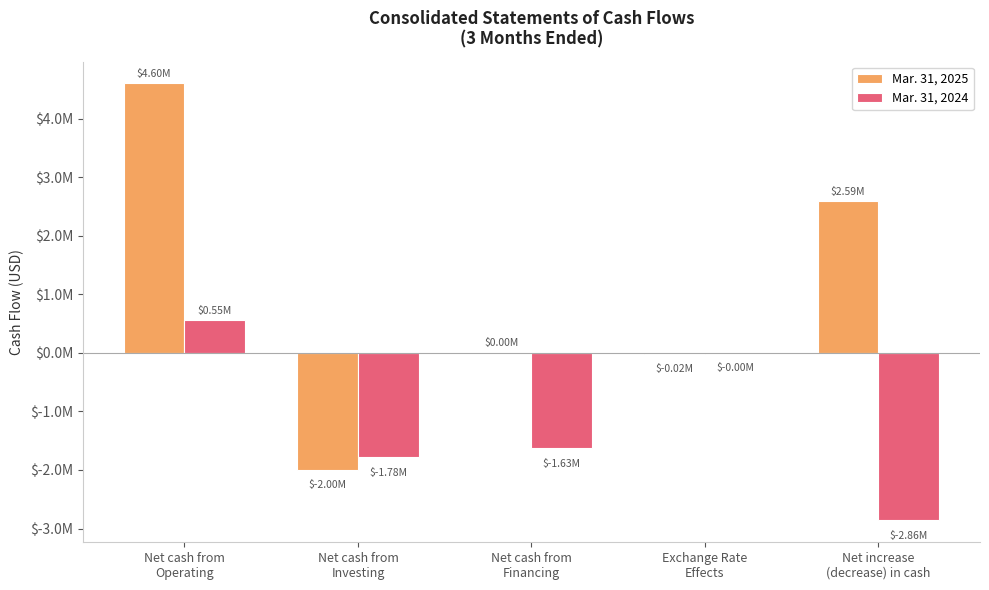

Is the value of Mar. 31, 2024 at Net cash from
Financing greater than the value of Mar. 31, 2025 at Net cash from
Financing?

No